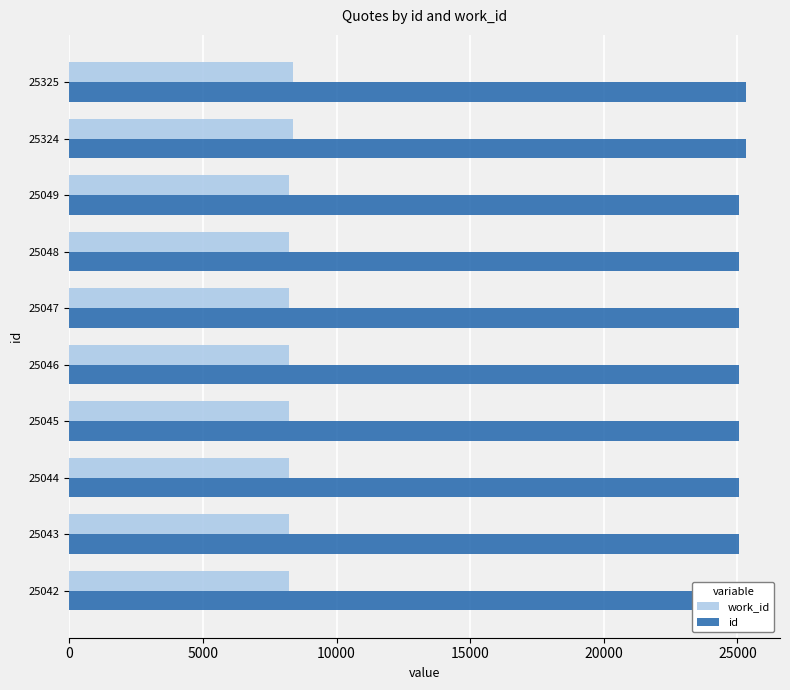

The value of id at 25046 is 36025. True or false?

False